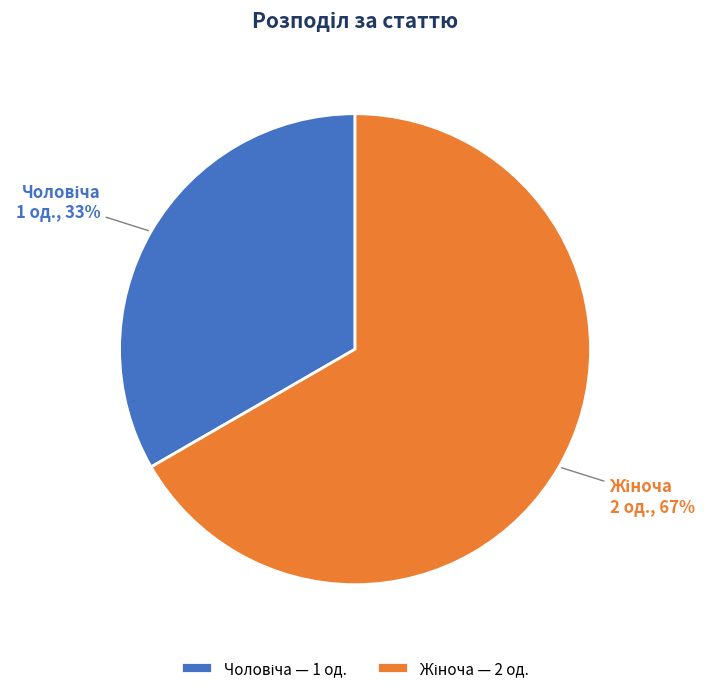

Is there any slice that represents more than half of the pie?

Yes